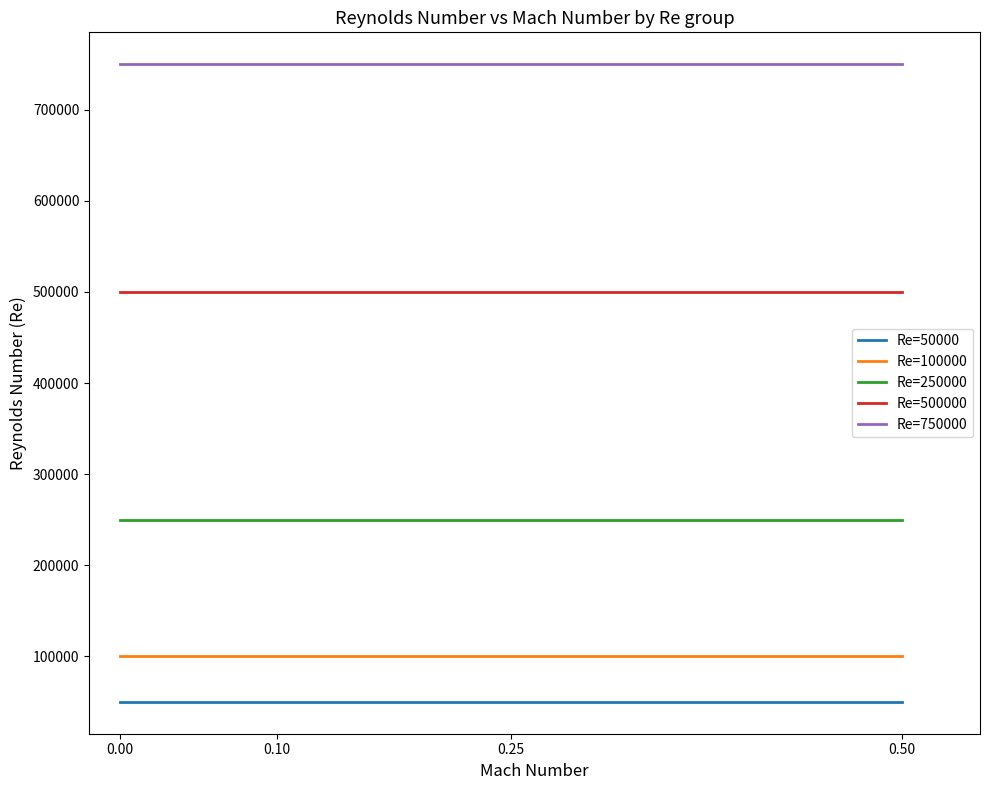

What is the spread (max minus min) of values at 0.25?

700000